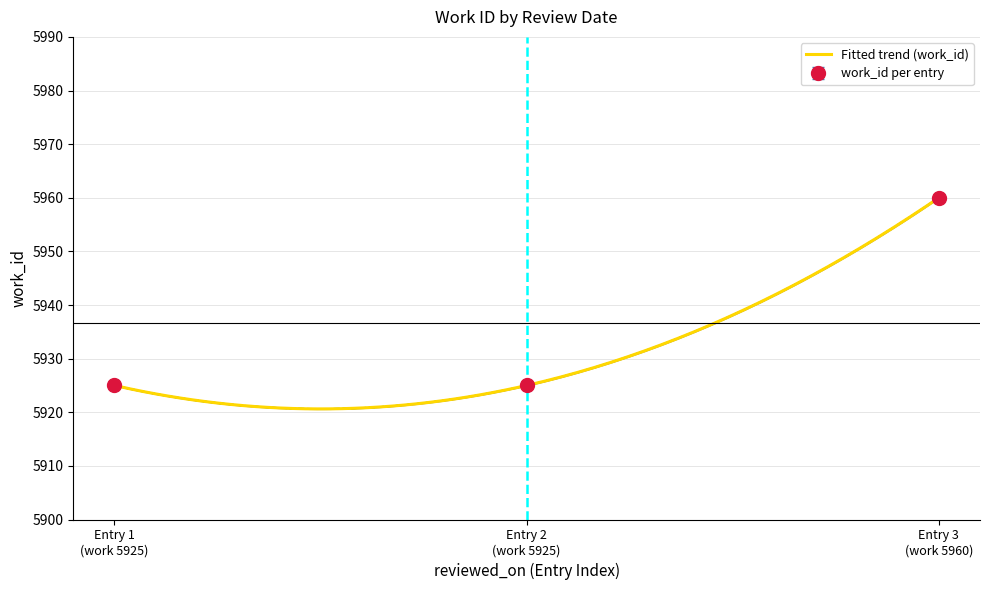

Read the value at Entry 3 (work 5960), to the nearest 5.

5960